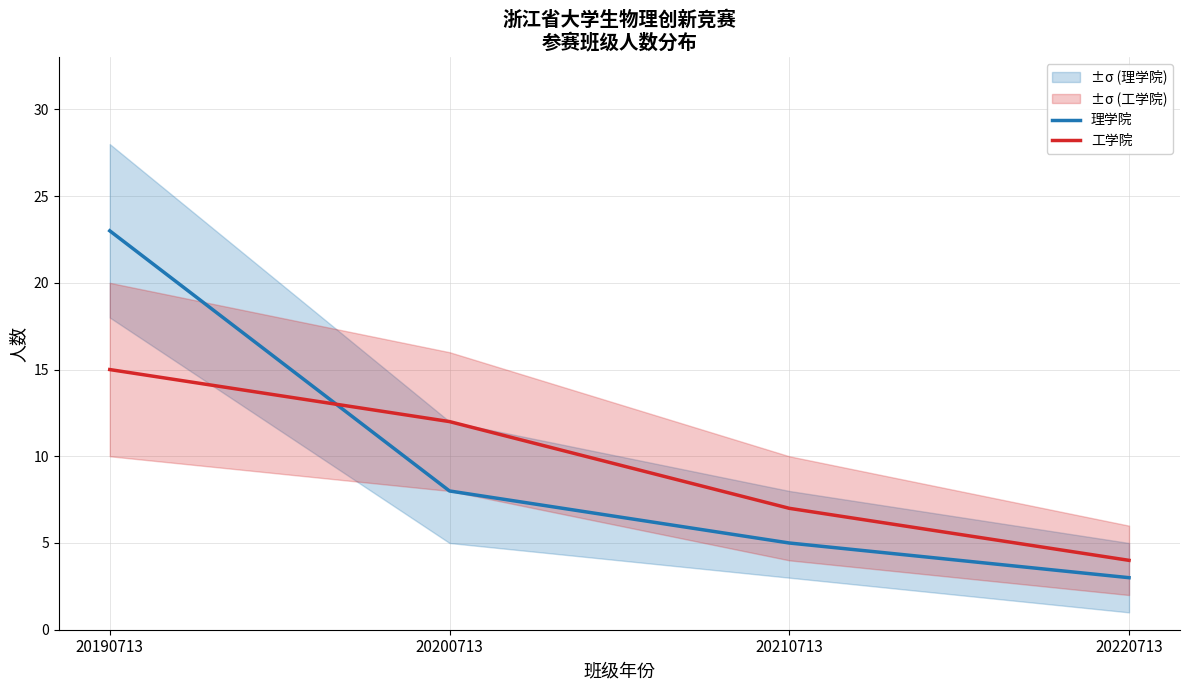

Reading left to right, what are all the values shown in this chart?

理学院: 23	8	5	3
工学院: 15	12	7	4